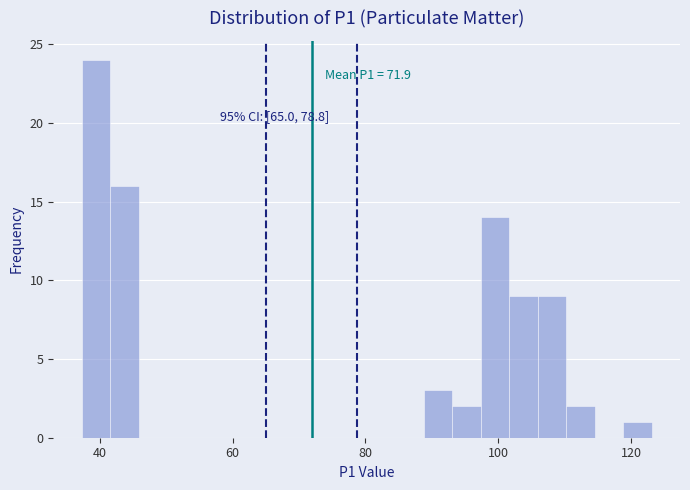

Around what value on the x-axis is the tallest bar? Give the approximate position of its centre, as read against the axis.

40